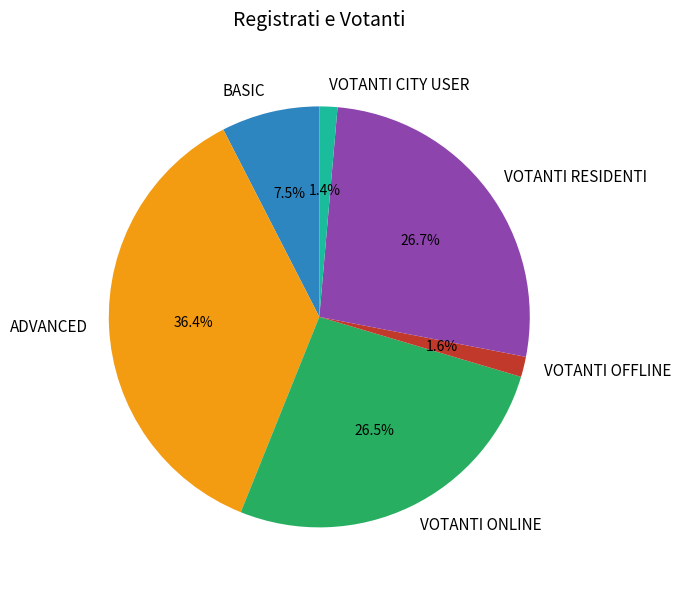

The BASIC slice represents 20% of the pie. True or false?

False